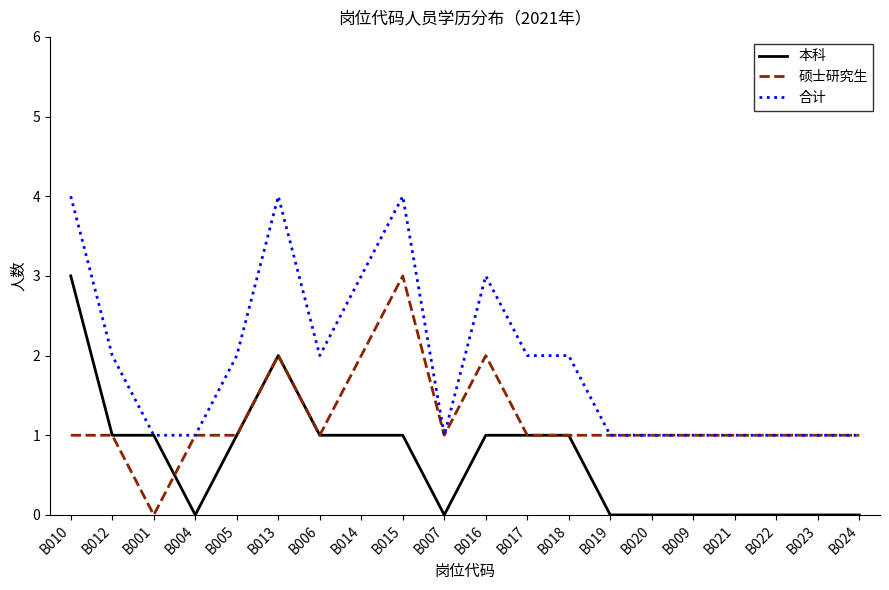

What position from the left is B019?

14